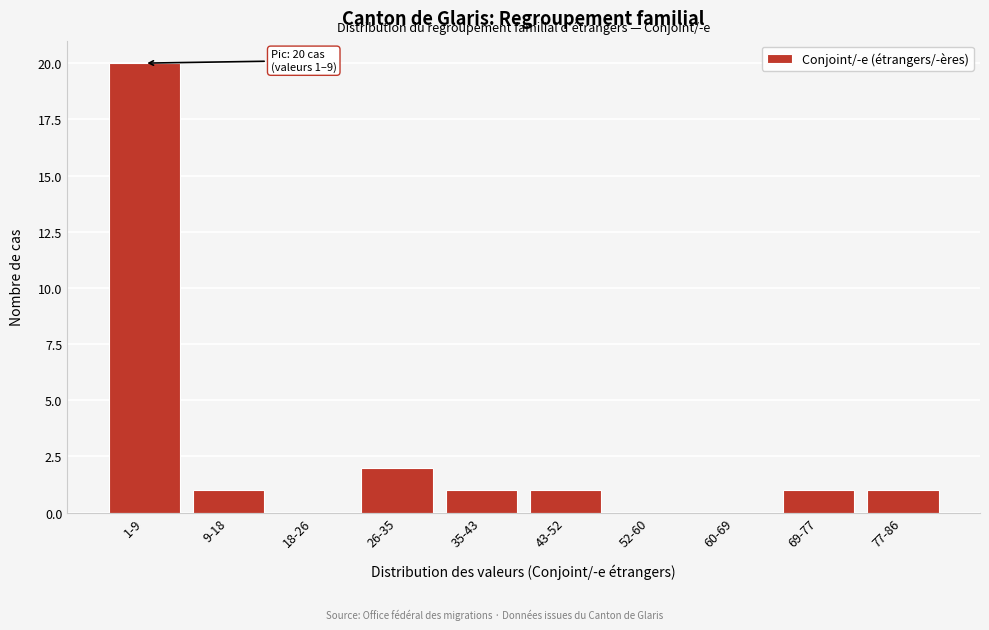

Reading right to left, what are all the values shown in this chart?

77-86=1	69-77=1	60-69=0	52-60=0	43-52=1	35-43=1	26-35=2	18-26=0	9-18=1	1-9=20